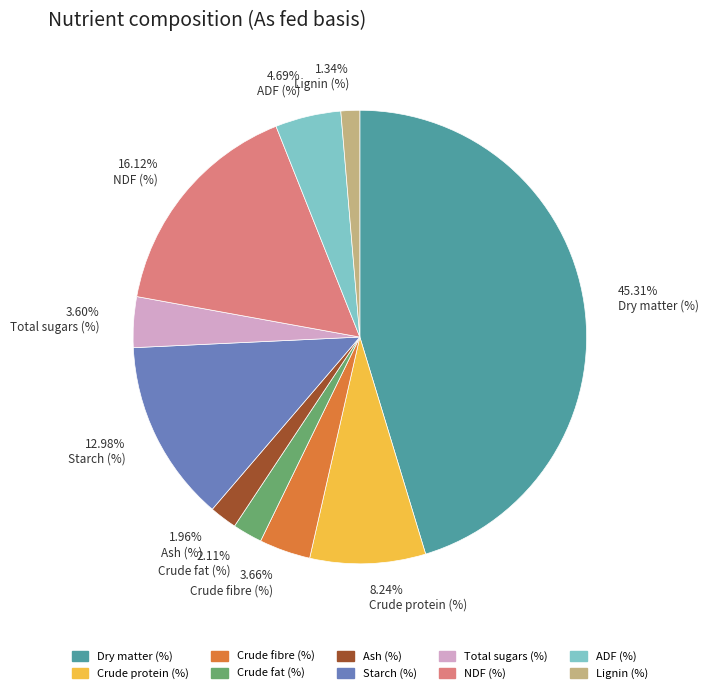

The NDF (%) slice represents 31% of the pie. True or false?

False